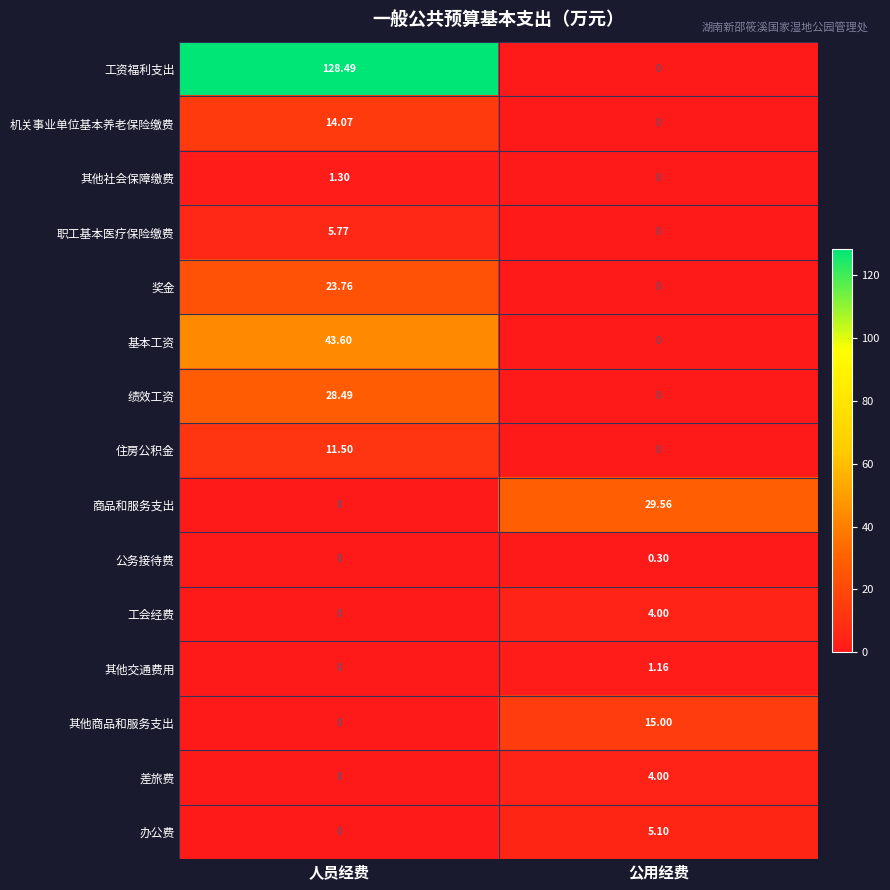

Which series has the largest total across all categories?

工资福利支出